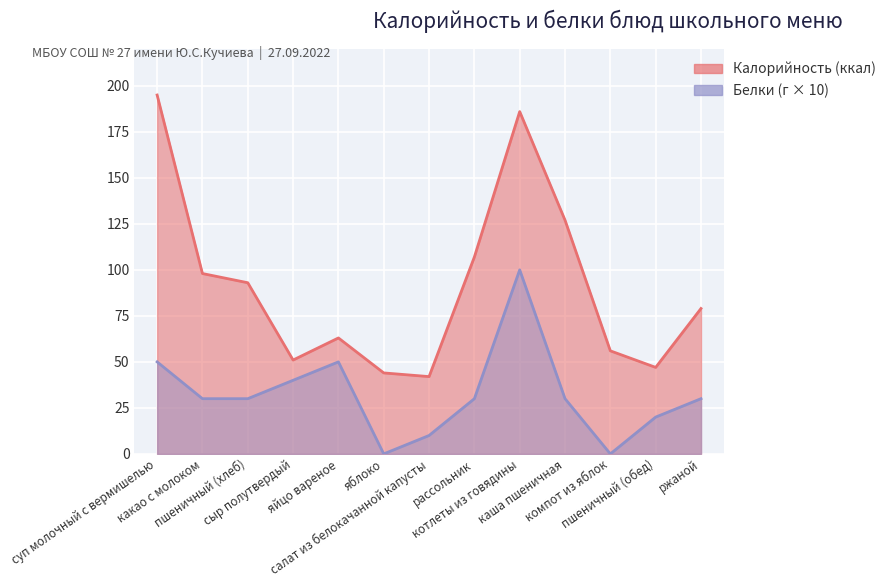

What is the total value across all series at пшеничный (обед)?

67